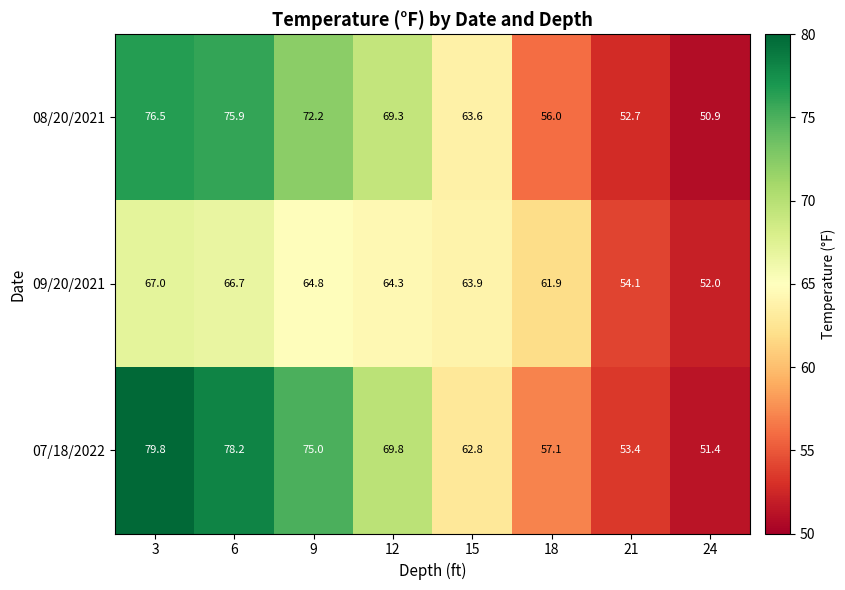

What value does the 09/20/2021 series have at 6?

66.7